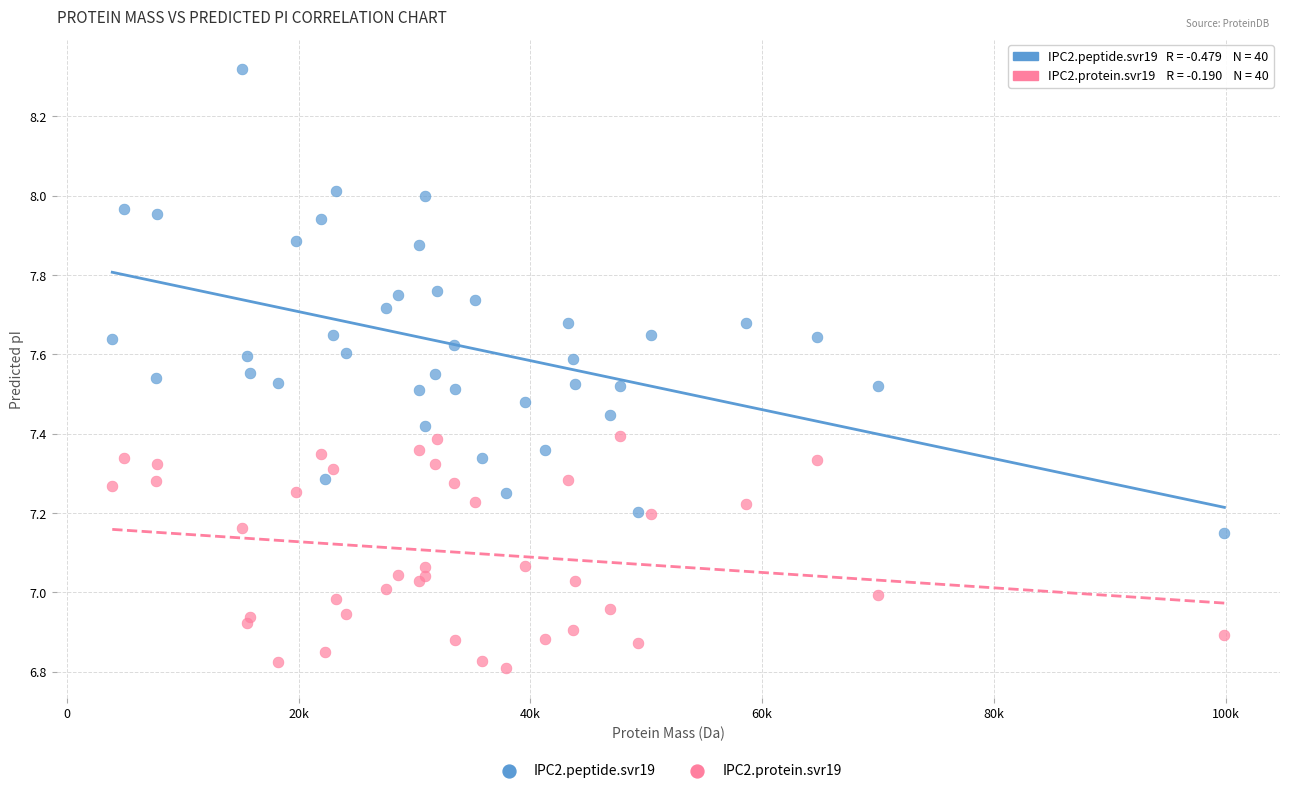

Which series contains the lowest Y value?

IPC2.protein.svr19